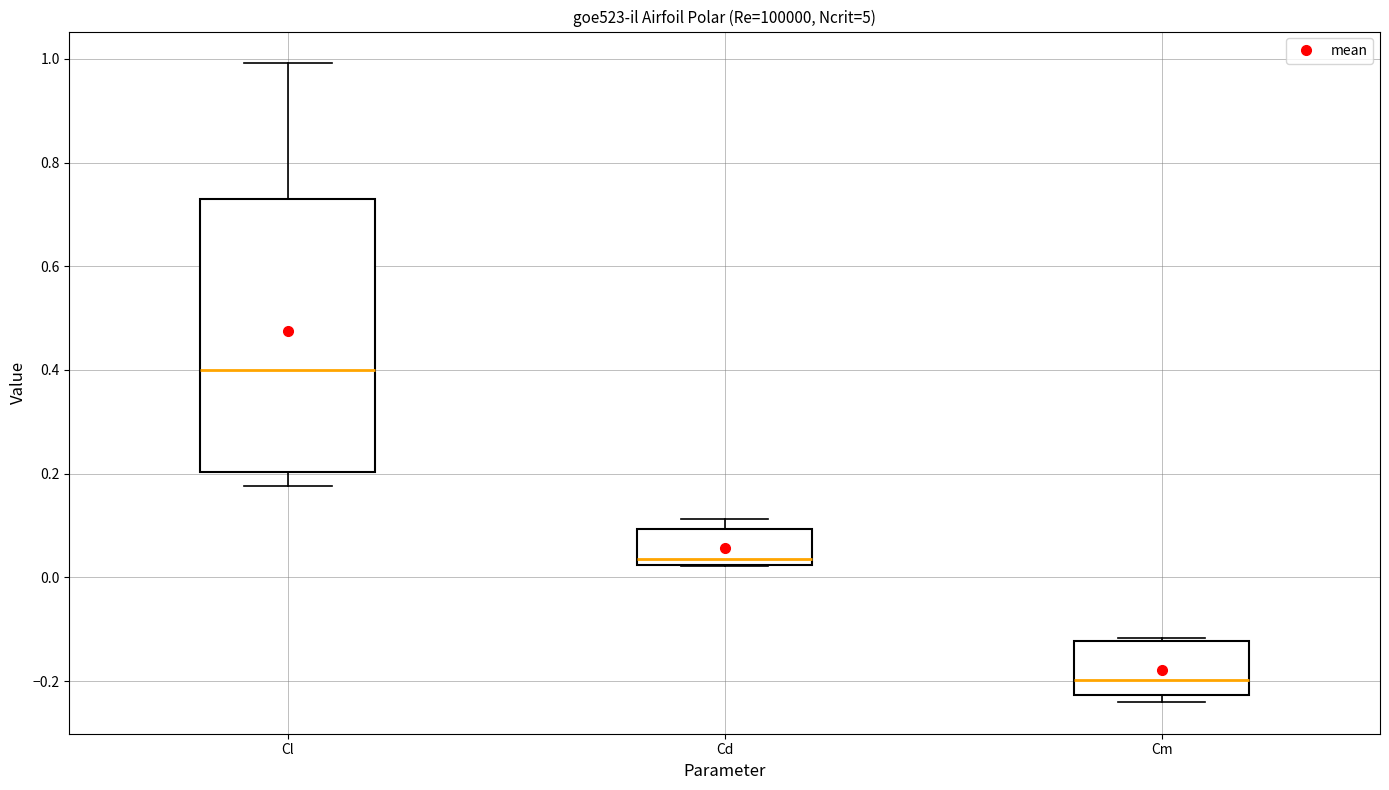

Reading left to right, read every box against the y-axis: the position of its median line, the range the box covers, and the ends of its whiskers. The values are not printed on the chart, so give them approximately, as read against the axis.

Cl: median 0.40, box 0.20 to 0.72, whiskers 0.18 to 1.00
Cd: median 0.04, box 0.02 to 0.10, whiskers 0.02 to 0.12
Cm: median -0.20, box -0.22 to -0.12, whiskers -0.24 to -0.12